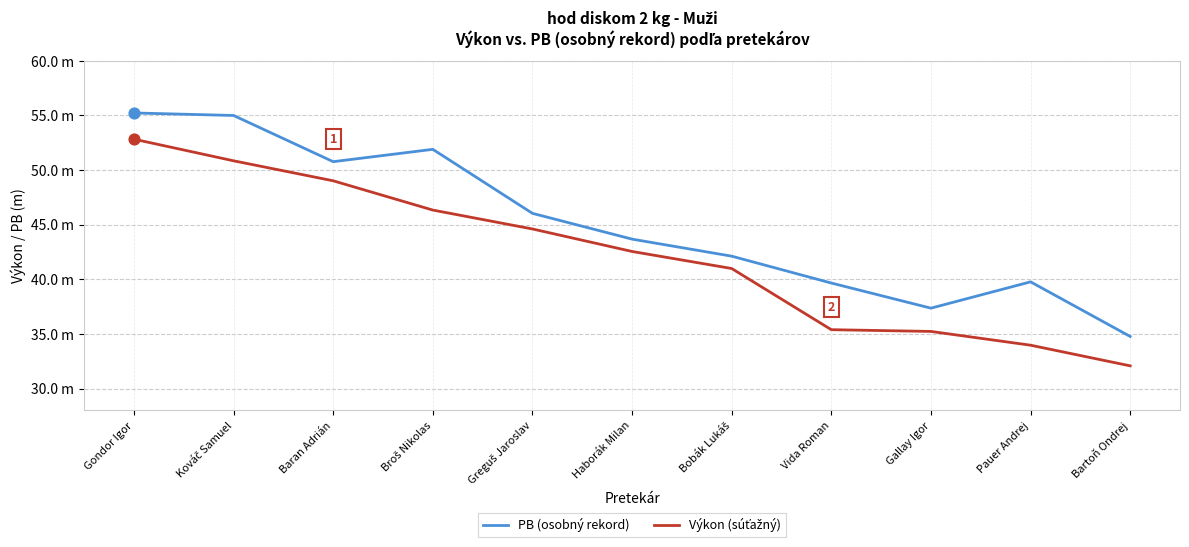

At which category is the sum across all series the highest?

Gondor Igor